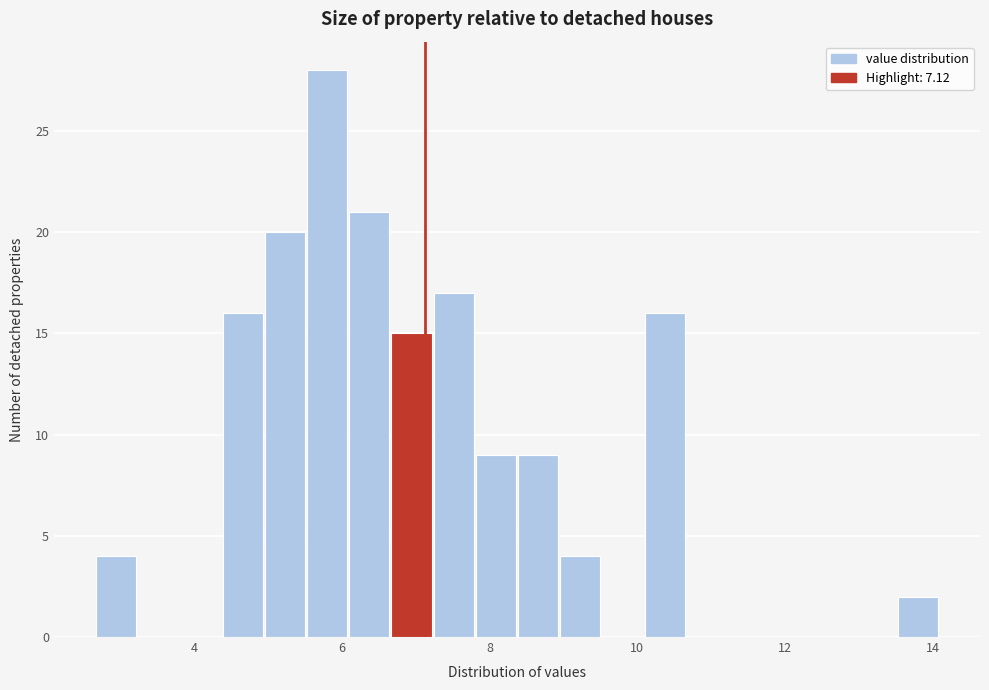

Around what value on the x-axis is the tallest bar? Give the approximate position of its centre, as read against the axis.

5.8